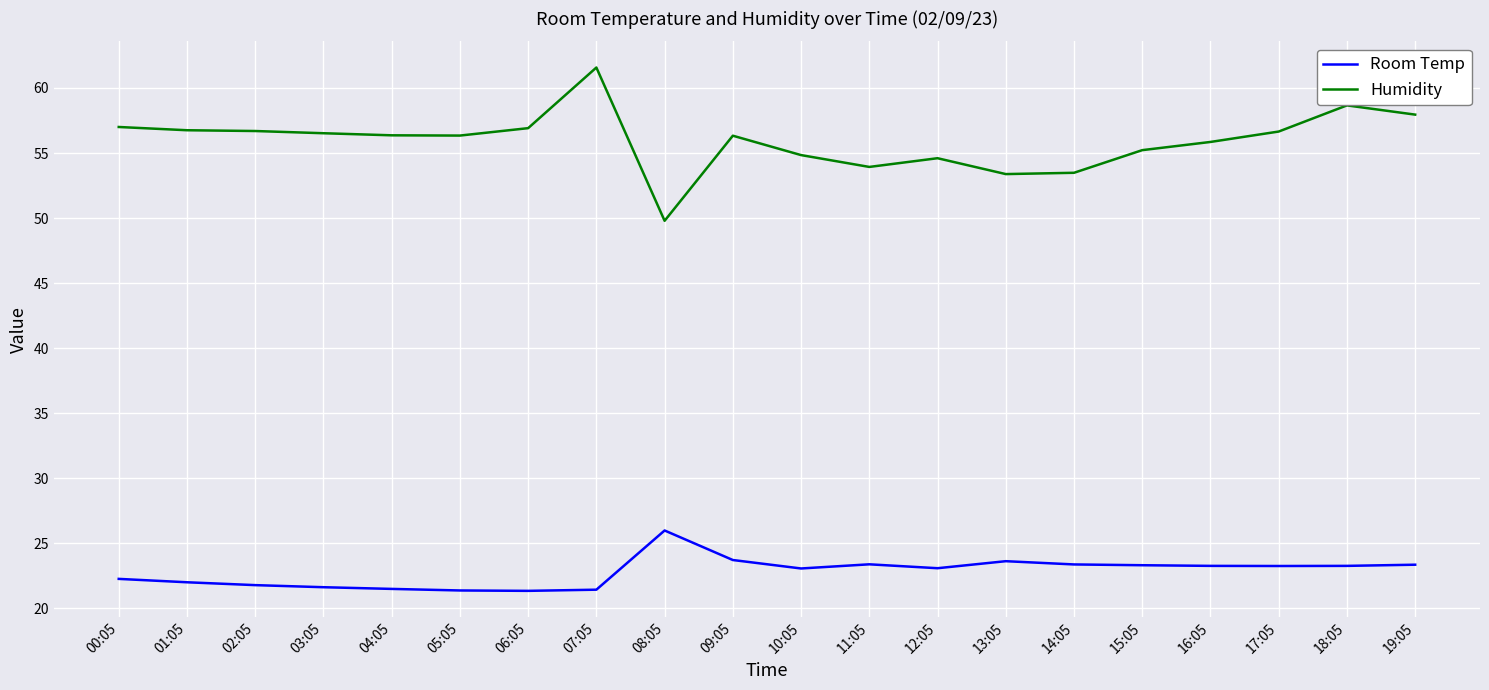

Where does the Humidity series first go above 56?

00:05